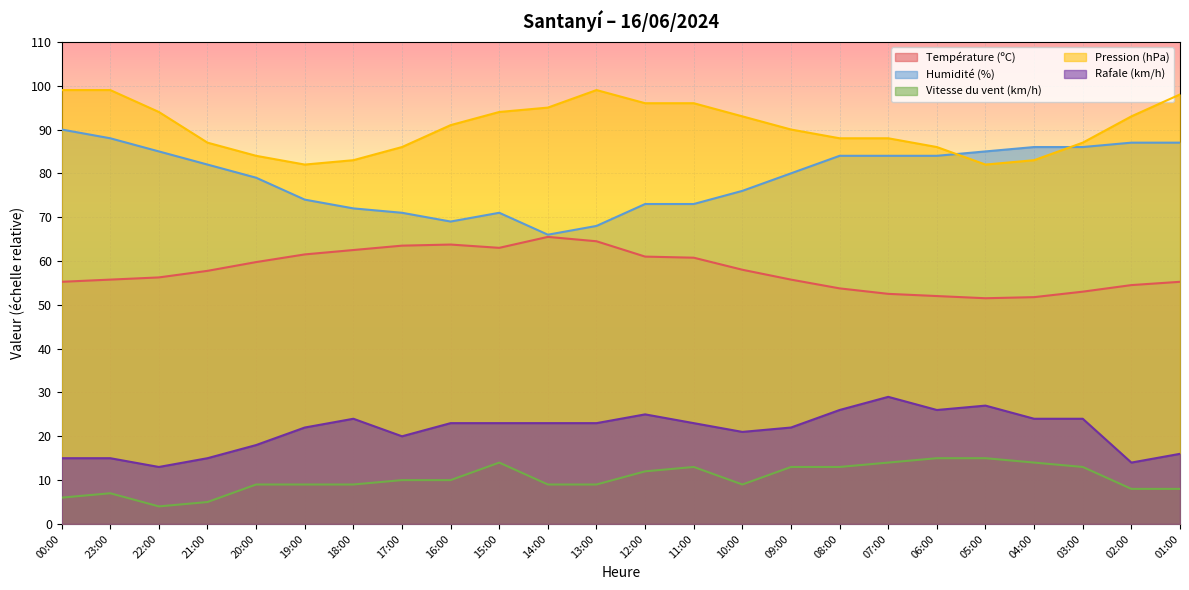

Is the value of Humidité (%) at 04:00 greater than the value of Vitesse du vent (km/h) at 04:00?

Yes